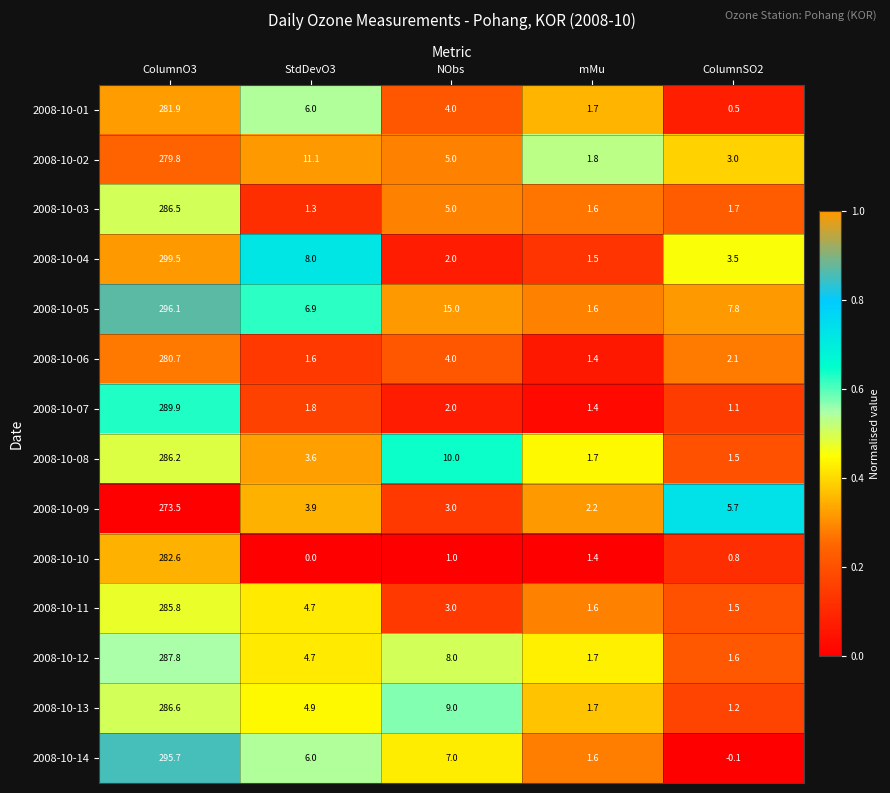

What value does the 2008-10-08 series have at ColumnO3?

286.2